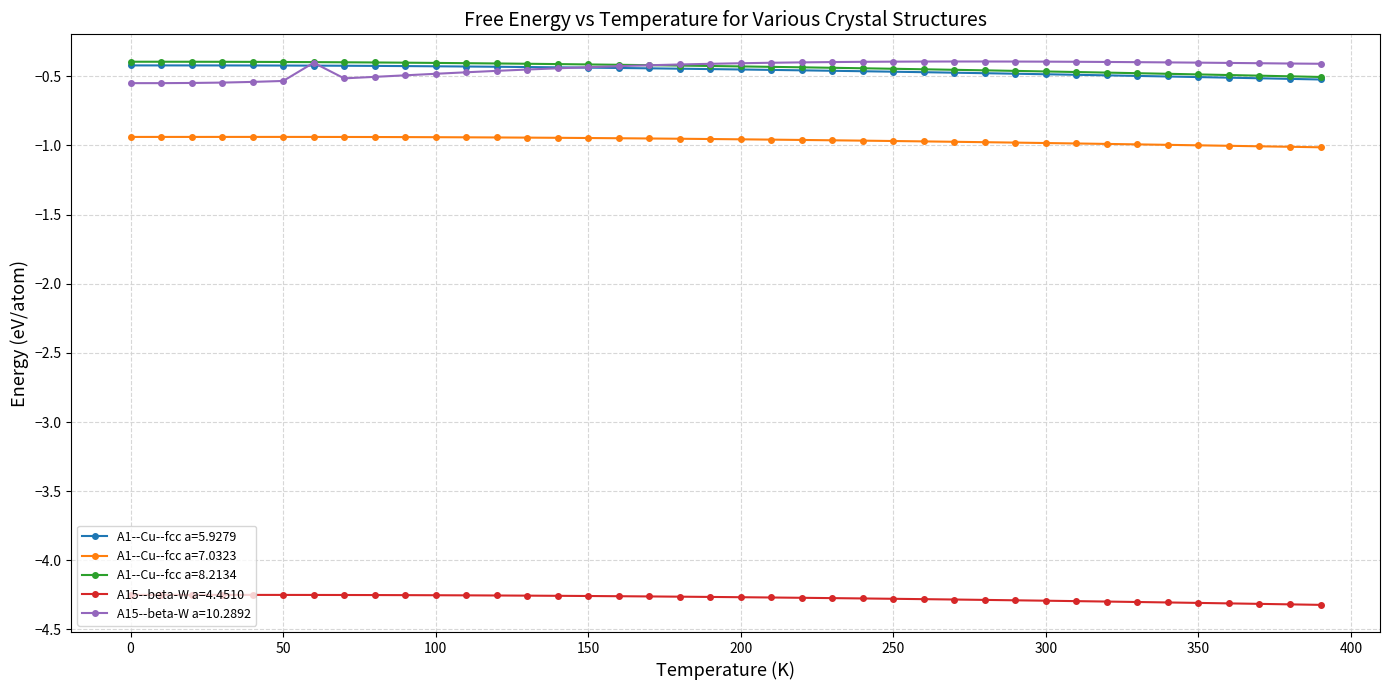

True or false: A15--beta-W a=4.4510 and A1--Cu--fcc a=8.2134 cross at least once.

False